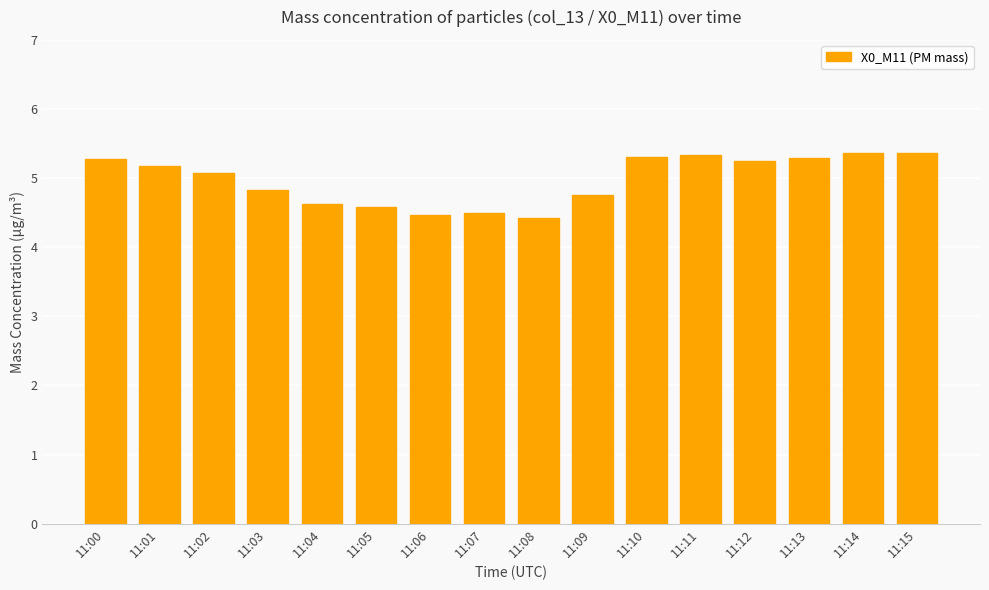

What is the sum of the values at 11:08 and 11:02?

9.5